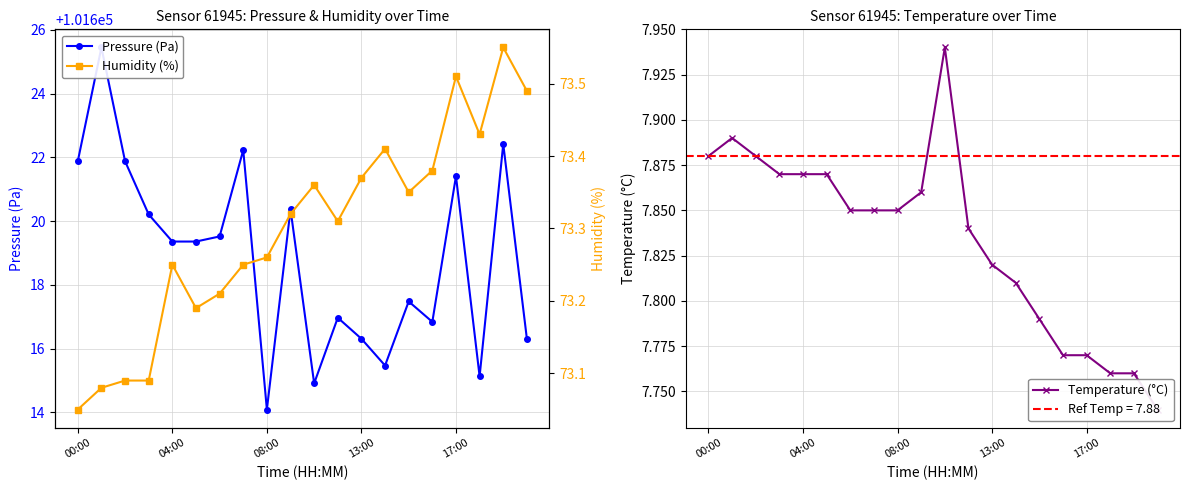

Is it true that Temperature (°C) equals 7.8 at 13:00?

True